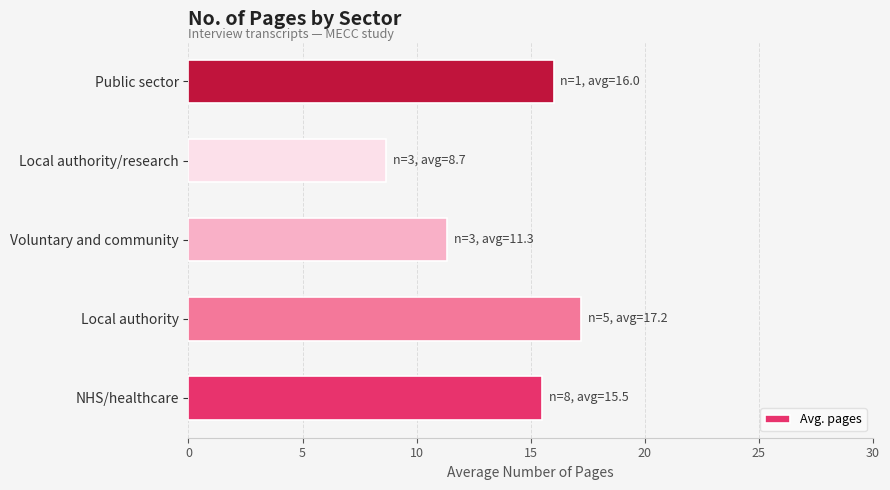

The value at Public sector is 16.0. True or false?

True